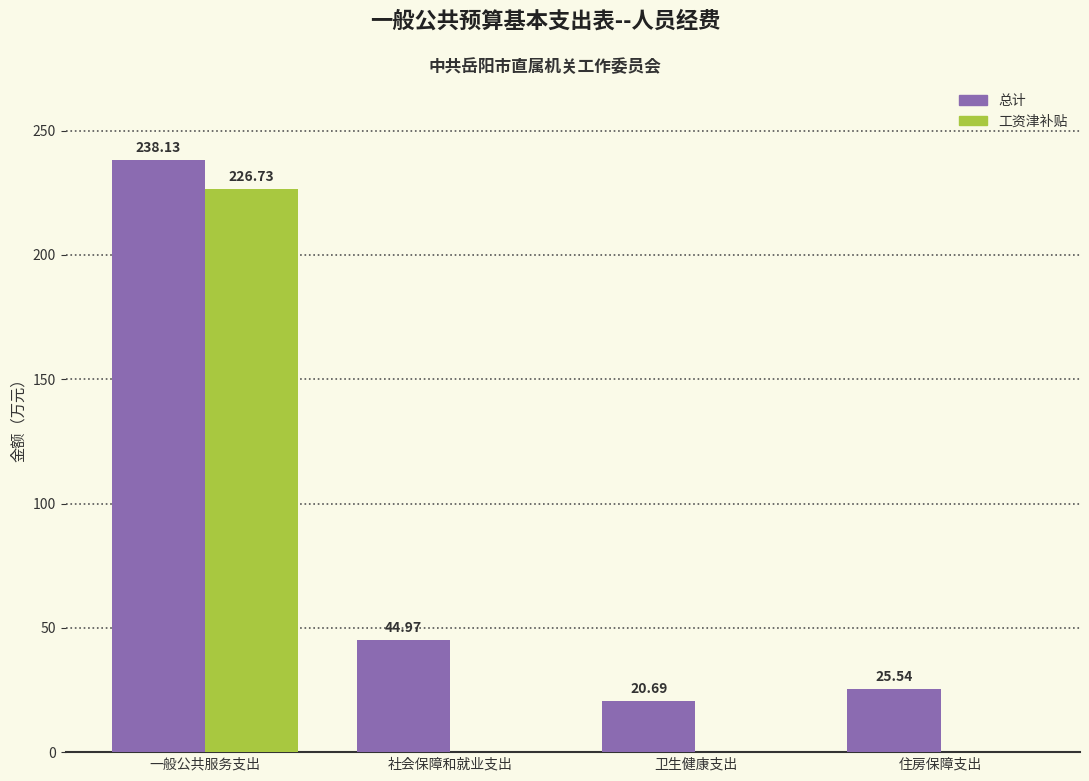

What are all the series names shown in the legend?

总计, 工资津补贴